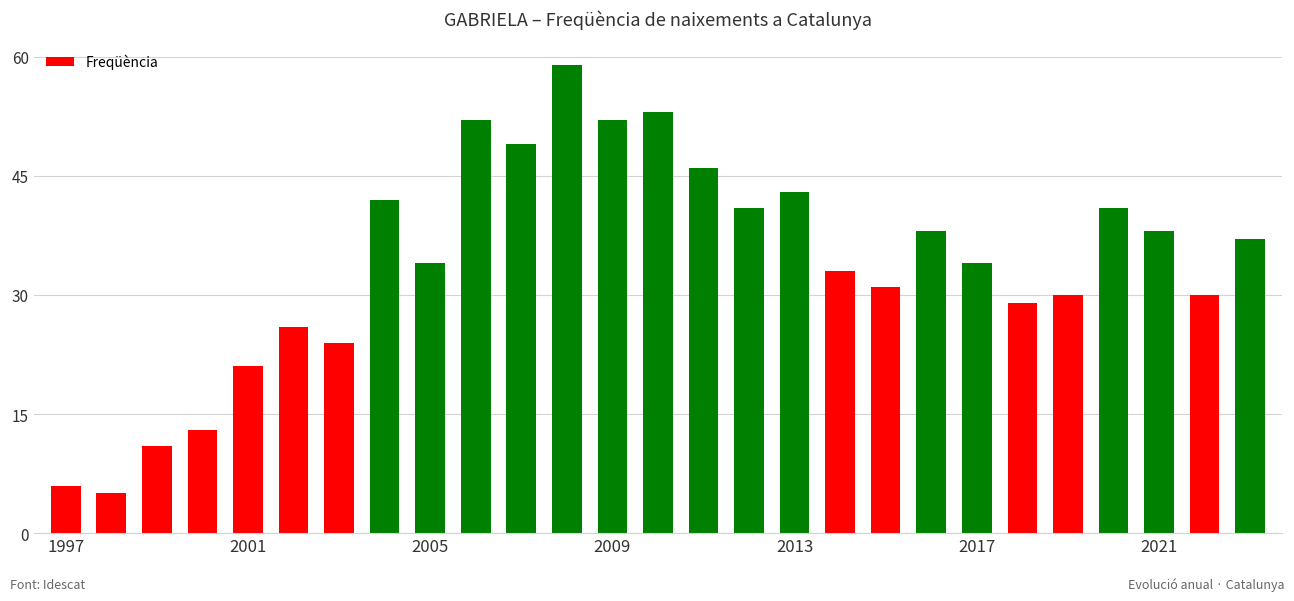

What is the maximum value shown in the chart?

59